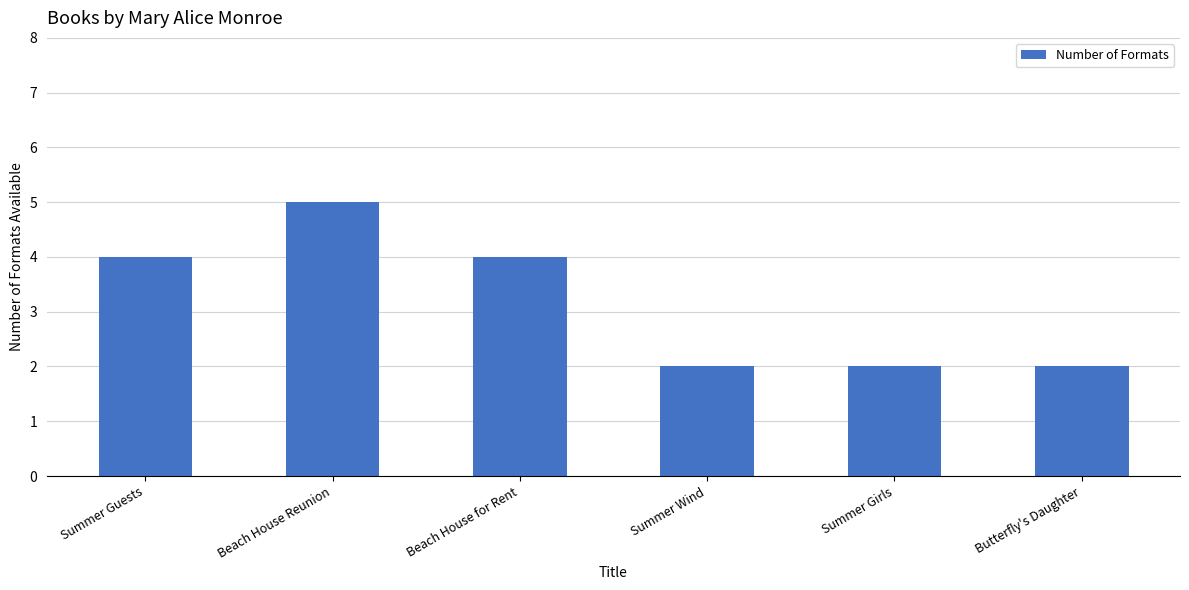

What is the change in value from Beach House Reunion to Butterfly's Daughter?

-3